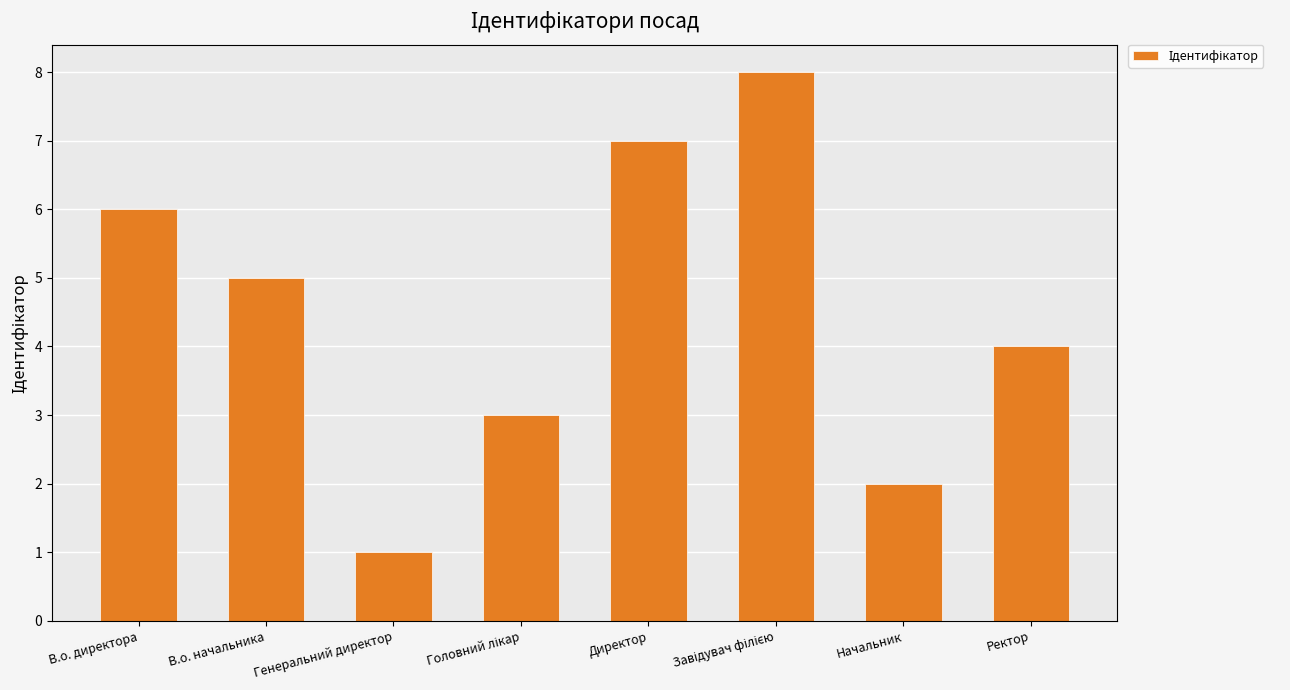

Read the value at Директор.

7